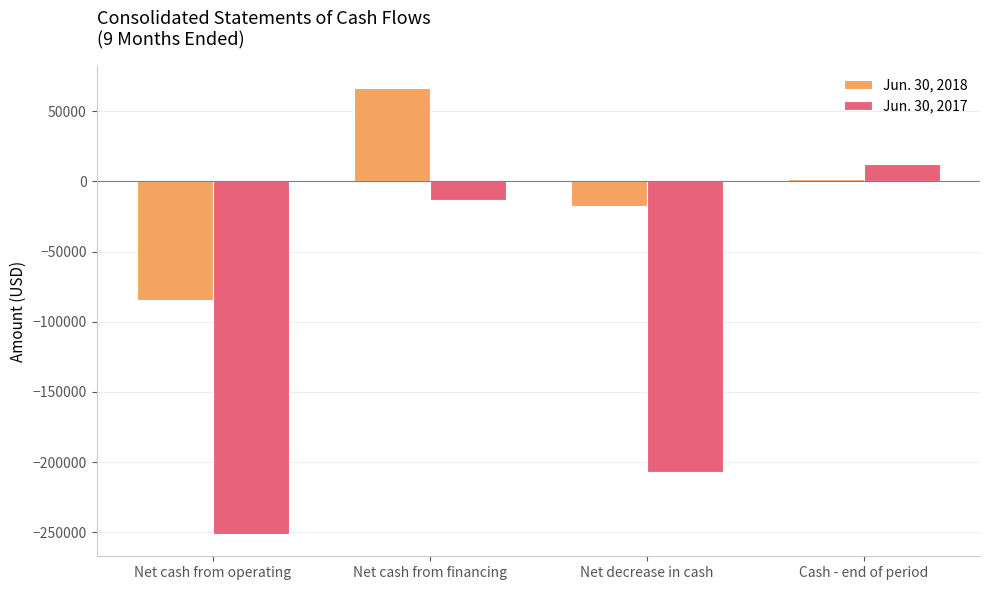

What is the value of the Jun. 30, 2018 bar at the 2nd from the left?

66324